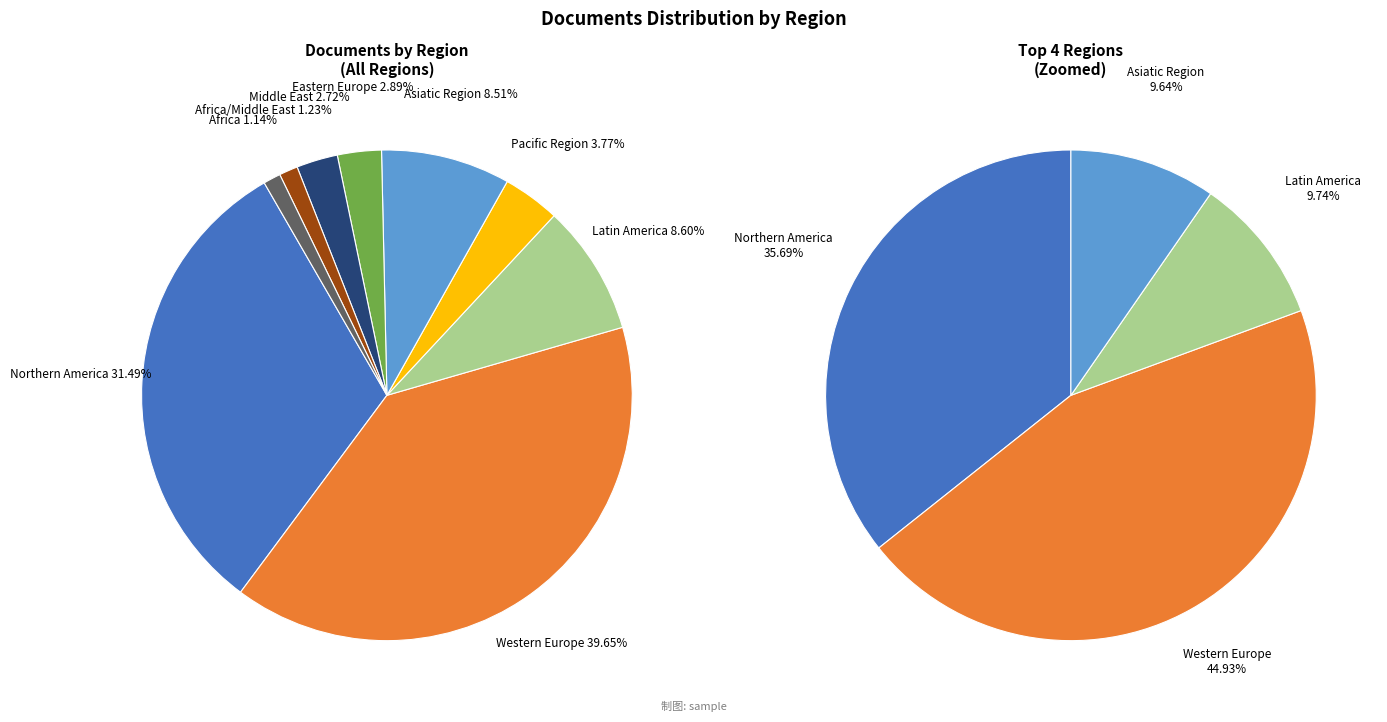

Rank the categories by value from highest to lowest.

Western Europe, Northern America, Latin America, Asiatic Region, Pacific Region, Eastern Europe, Middle East, Africa/Middle East, Africa